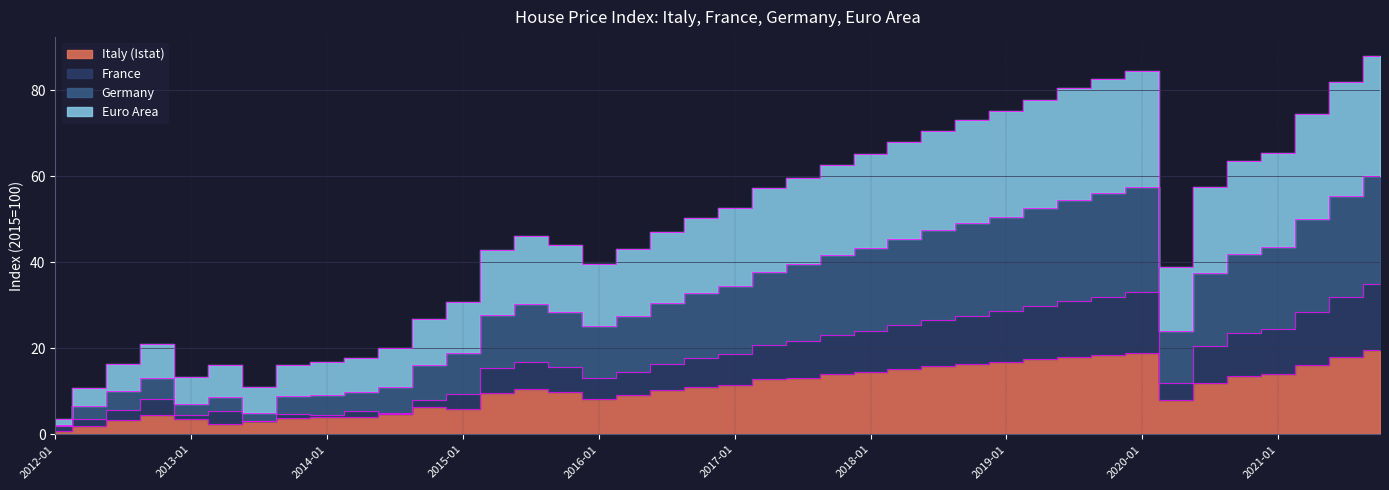

Where does the Italy (Istat) series first go above 11?

2017-01